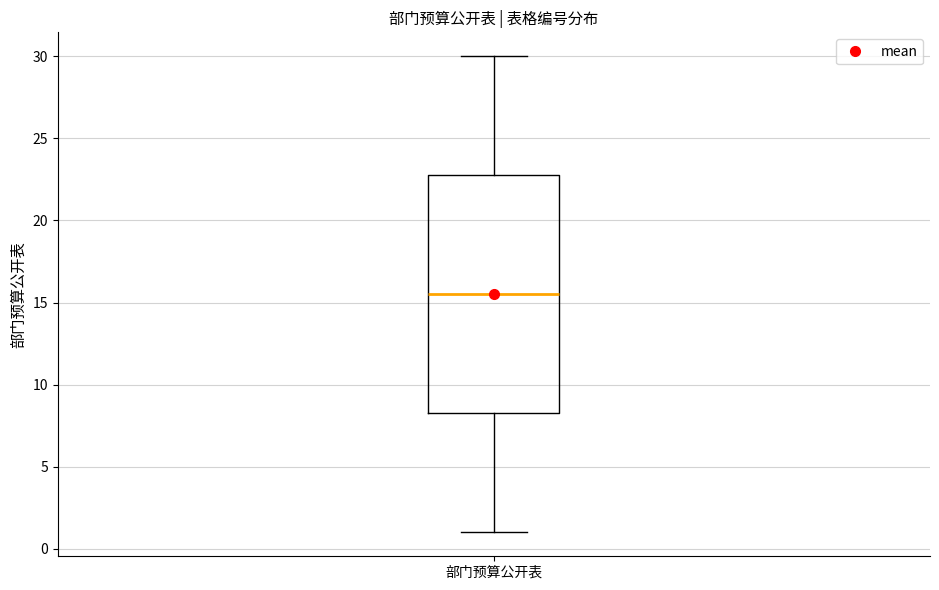

Where does the median line of the box for 部门预算公开表 sit on the y-axis? The values are not printed on the chart, so give them approximately, as read against the axis.

15.5